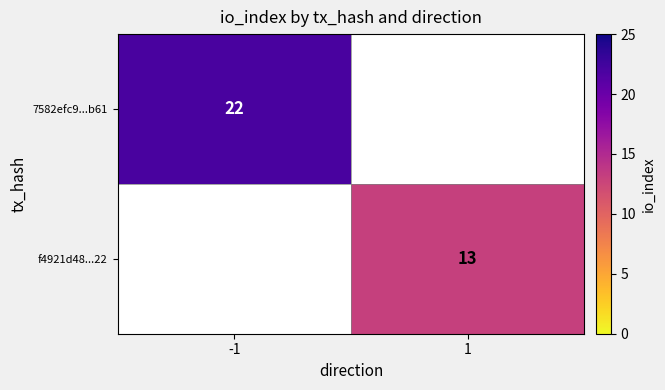

True or false: f4921d48...22 has a value of 4 at 1.

False